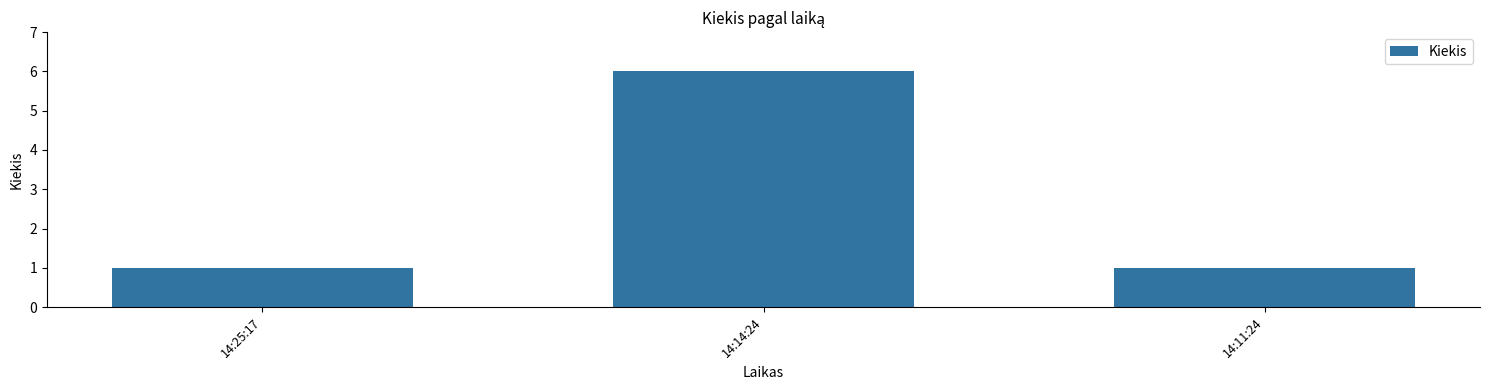

The chart shows a value of 6 at 14:14:24. True or false?

True